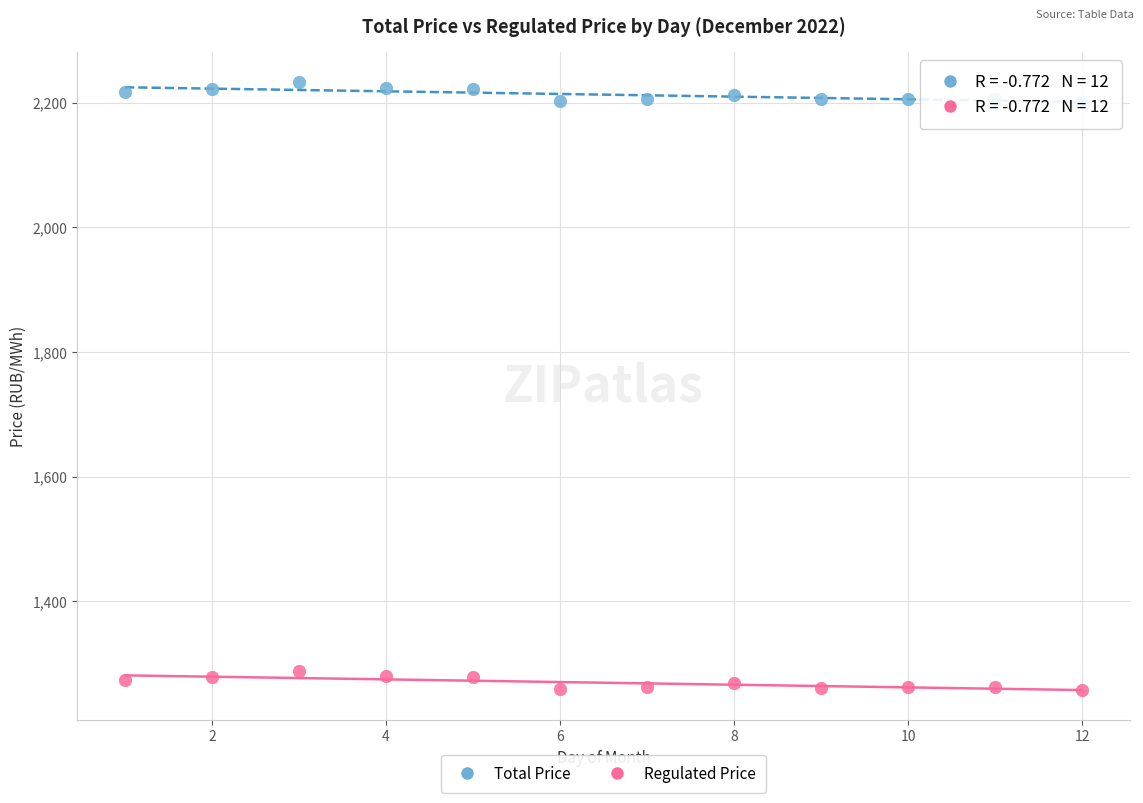

Which series reaches the maximum Y coordinate?

Total Price